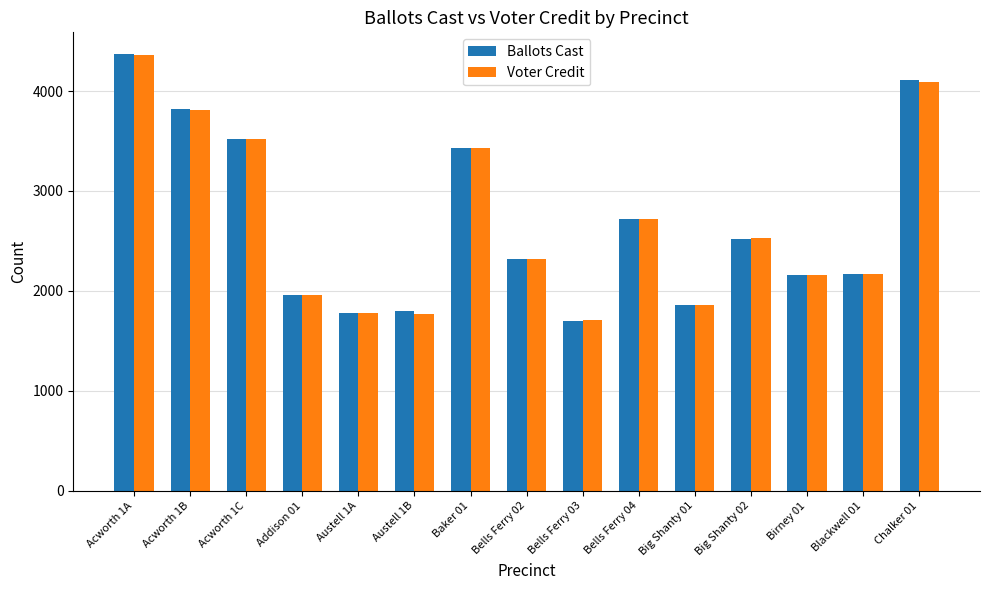

How many categories are shown in the chart?

15